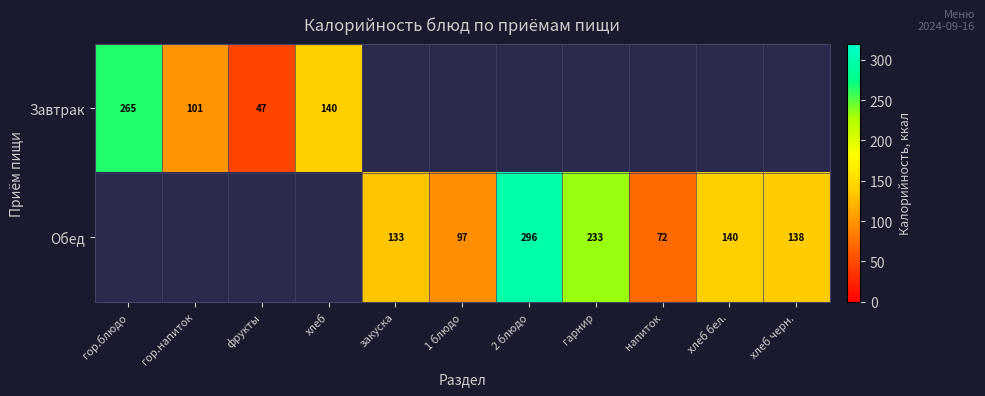

How many data points in Обед are above 71?

7